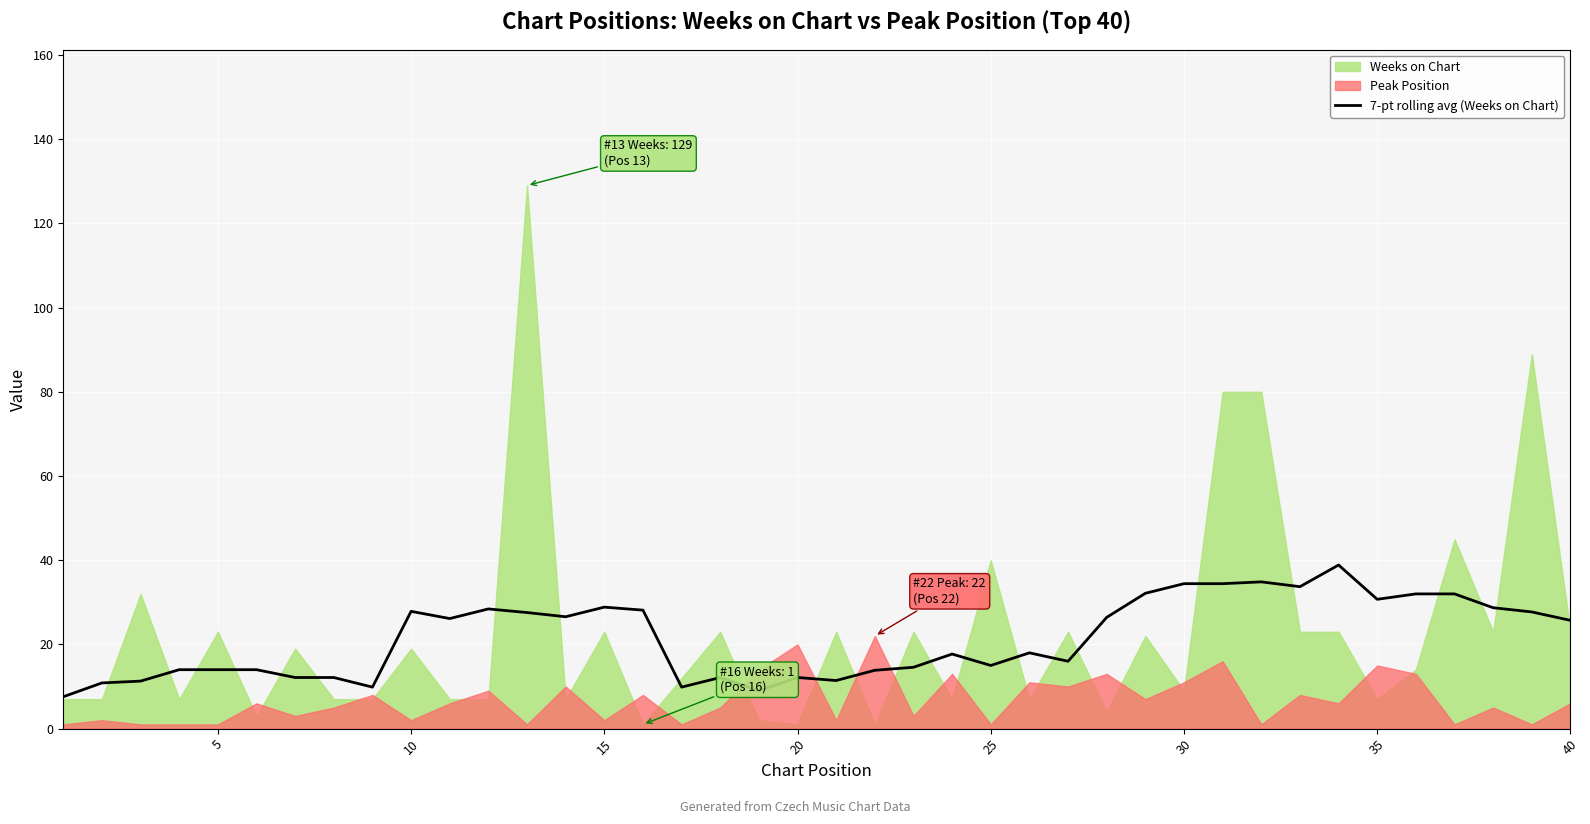

Reading left to right, extract all data points from this chart.

7.6	10.9	11.3	14.0	14.0	14.0	12.1	12.1	9.9	27.9	26.1	28.4	27.6	26.6	28.9	28.1	9.9	12.1	9.0	12.1	11.4	13.9	14.6	17.7	15.0	18.0	16.0	26.4	32.1	34.4	34.4	34.9	33.7	38.9	30.7	32.0	32.0	28.7	27.7	25.7